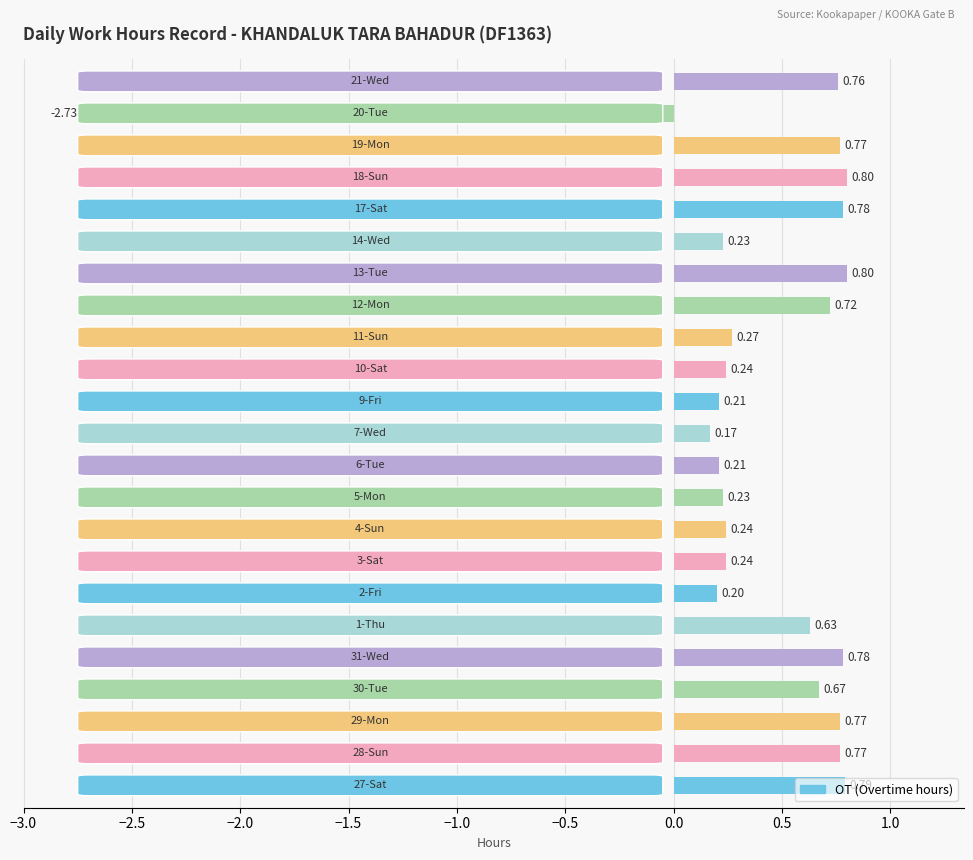

What is the average value?

0.4